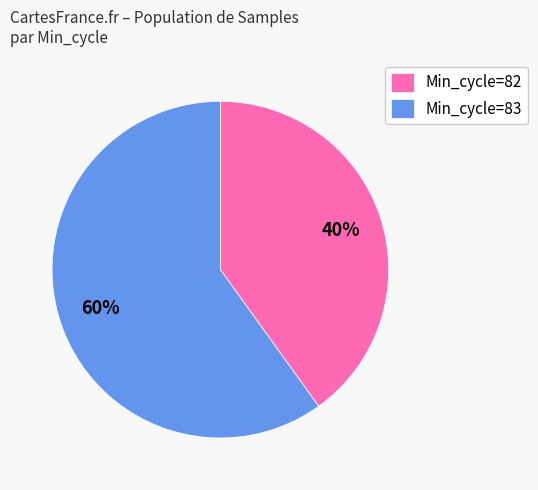

How many slices are in this pie chart?

2